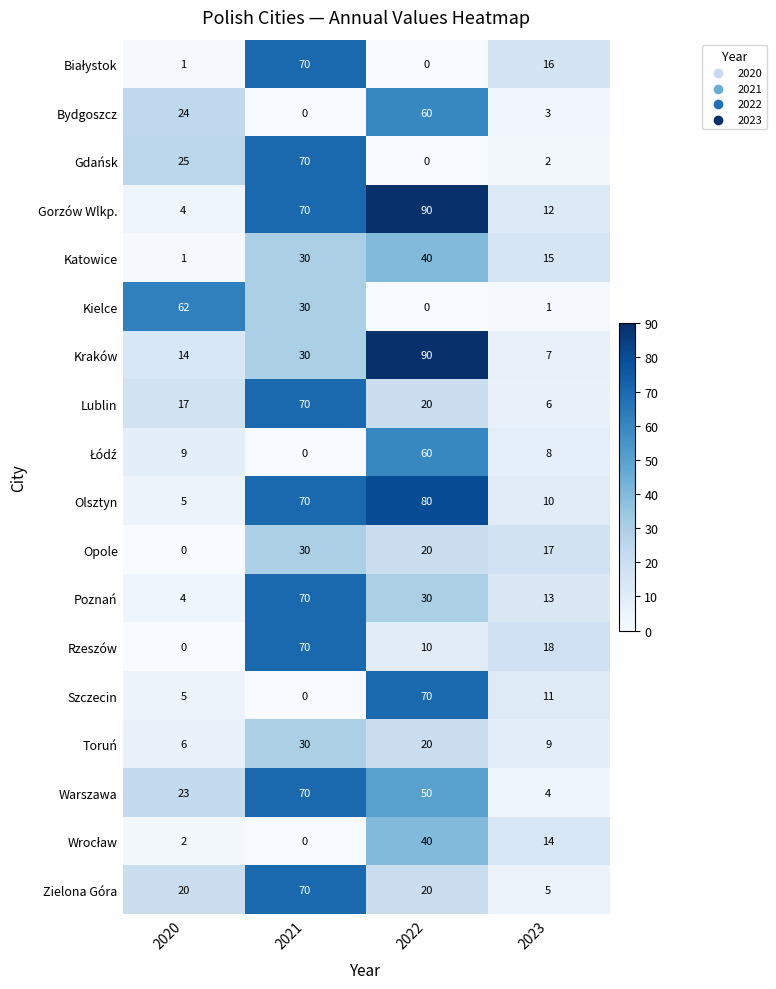

Which series has the widest spread of values?

Gorzów Wlkp.